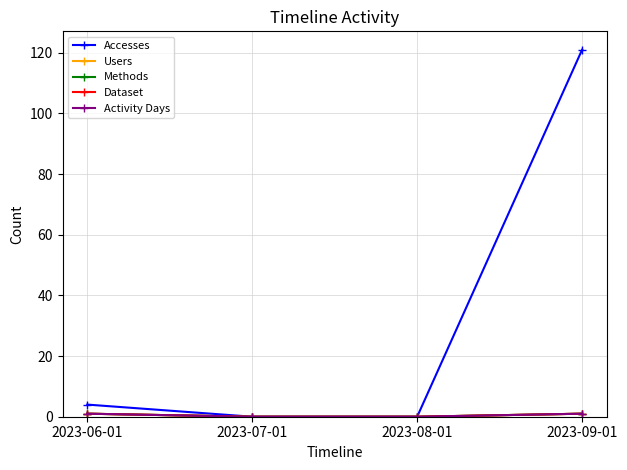

What is the label of the 1st point from the left?

2023-06-01